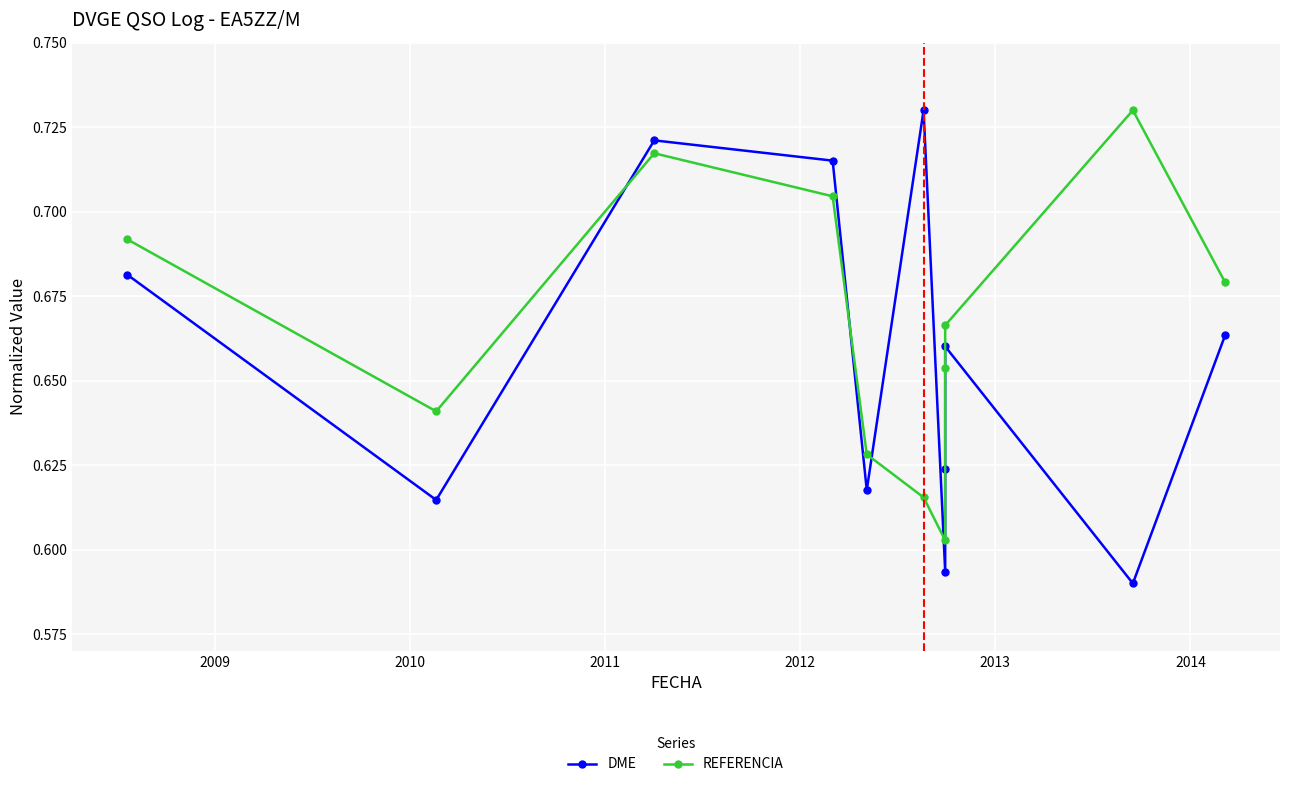

How many REFERENCIA values are between 0 and 1?

11